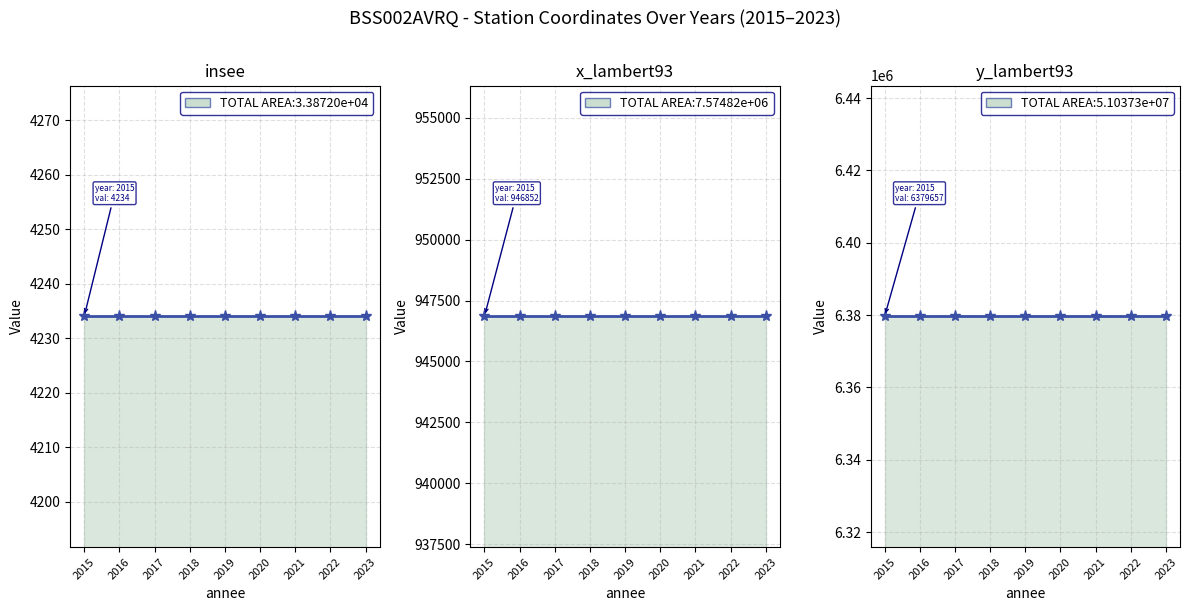

Which has a higher value, 2019 or 2023?

2019